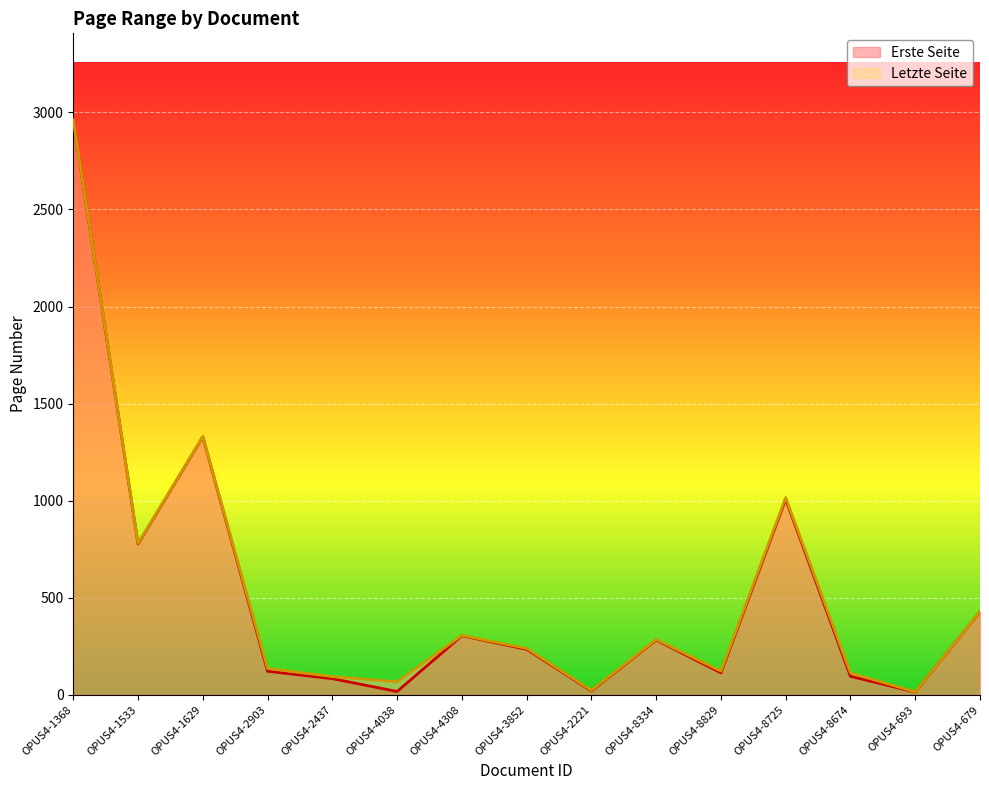

How many values in the Letzte Seite series exceed 239?

7